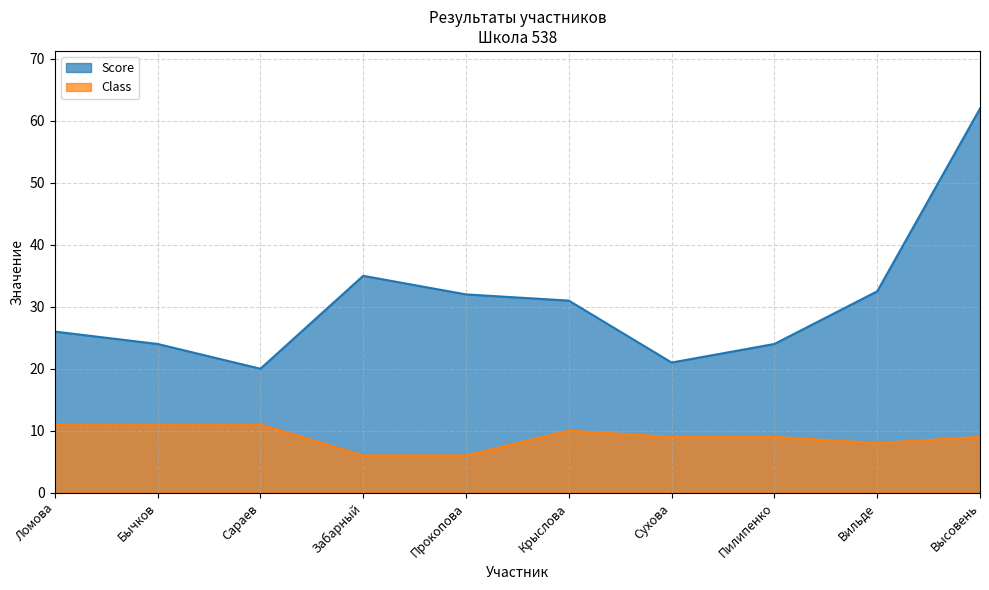

The Score series shows 45.0 at Прокопова. True or false?

False